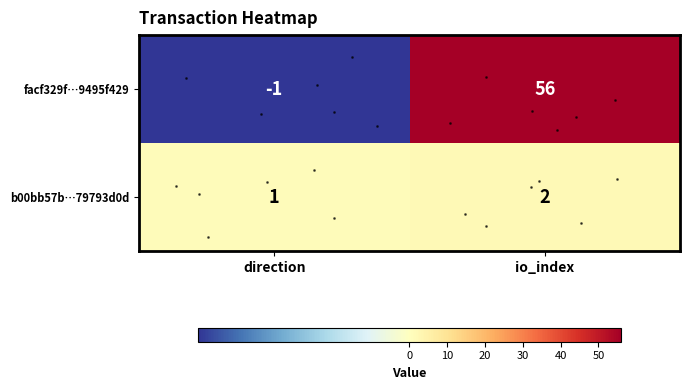

True or false: facf329f…9495f429 has a value of 56 at io_index.

True